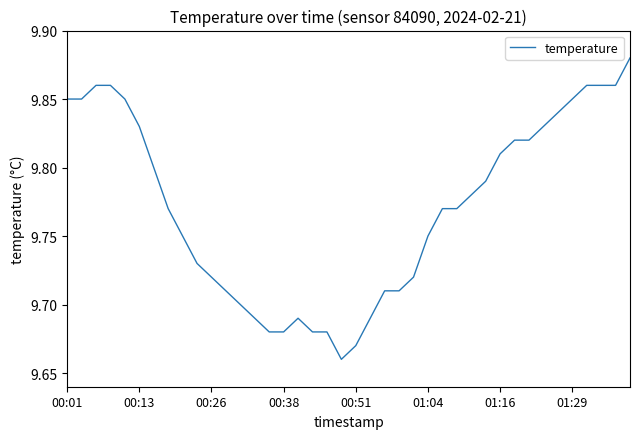

Is it true that the value at 00:01 is 15.3?

False